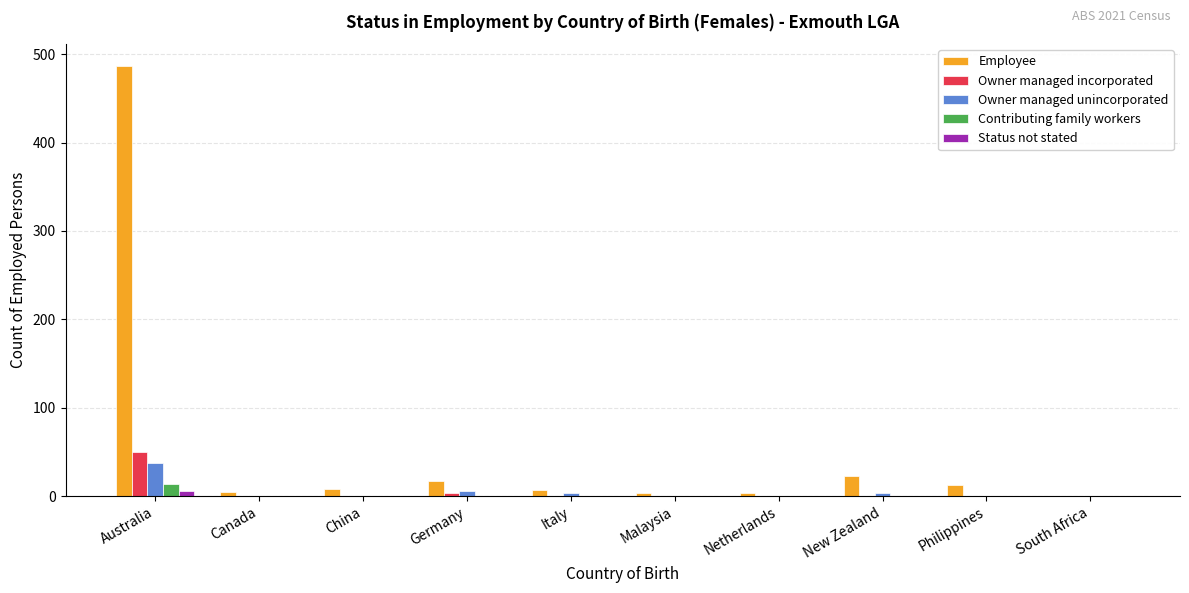

True or false: Contributing family workers has a value of 0 at South Africa.

True